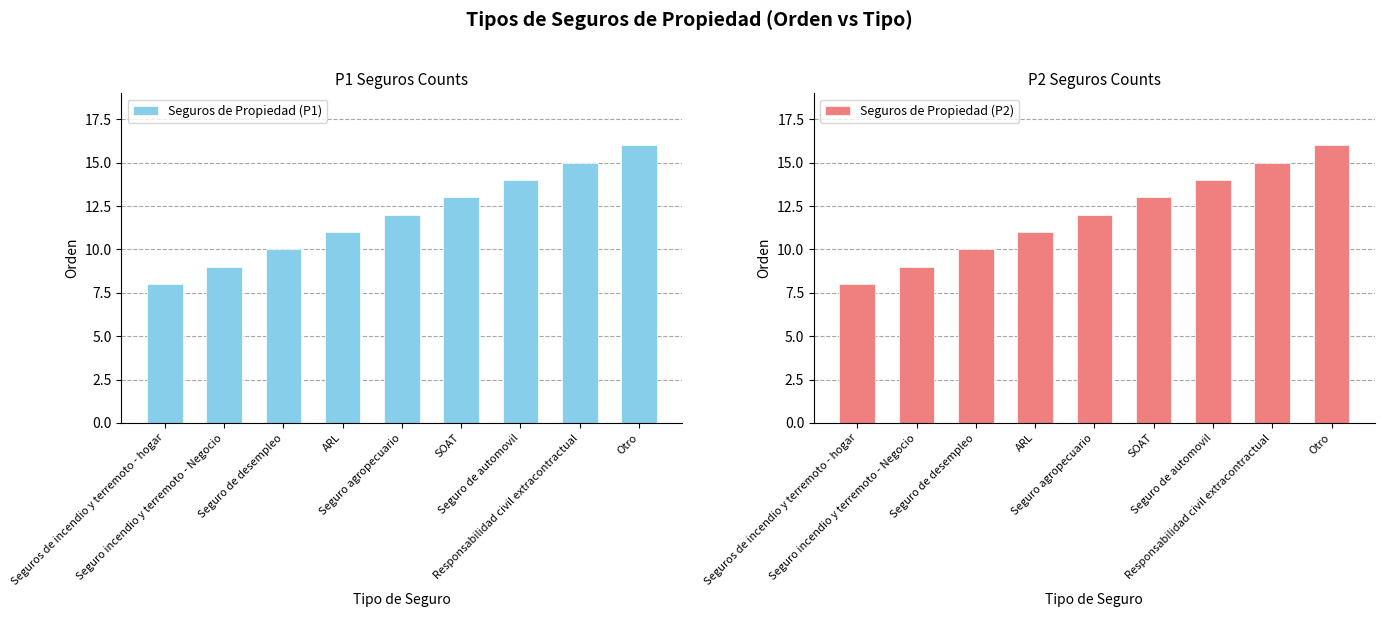

What is the minimum value for Seguros de Propiedad (P2)?

8